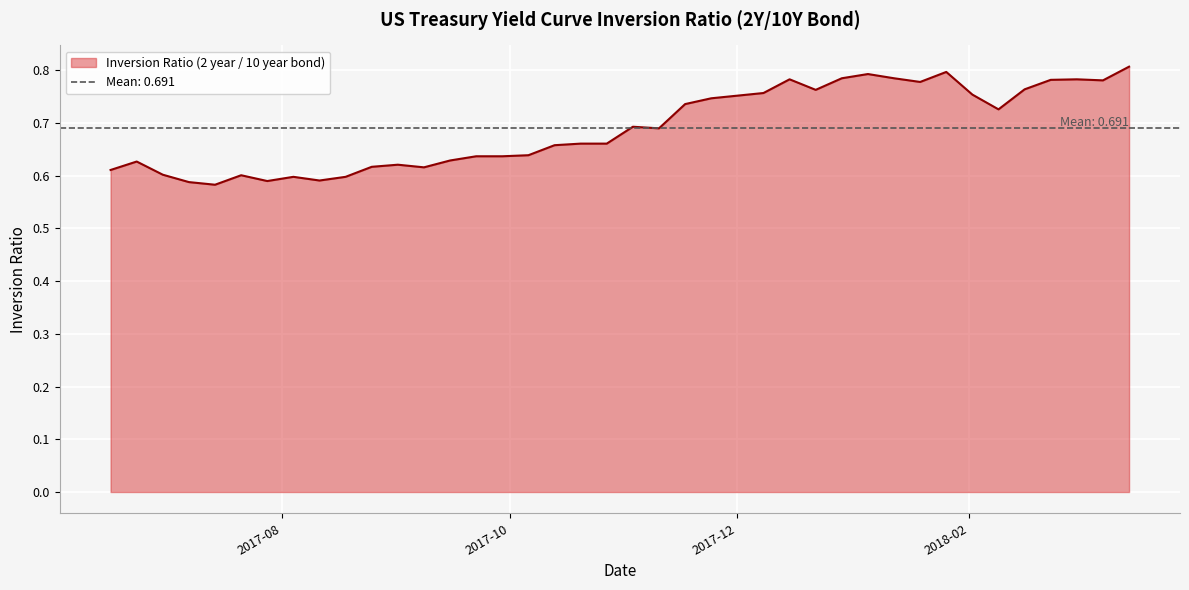

Reading right to left, extract all data points from this chart.

0.8	0.8	0.8	0.8	0.8	0.7	0.8	0.8	0.8	0.8	0.8	0.8	0.8	0.8	0.8	0.8	0.7	0.7	0.7	0.7	0.7	0.7	0.7	0.6	0.6	0.6	0.6	0.6	0.6	0.6	0.6	0.6	0.6	0.6	0.6	0.6	0.6	0.6	0.6	0.6